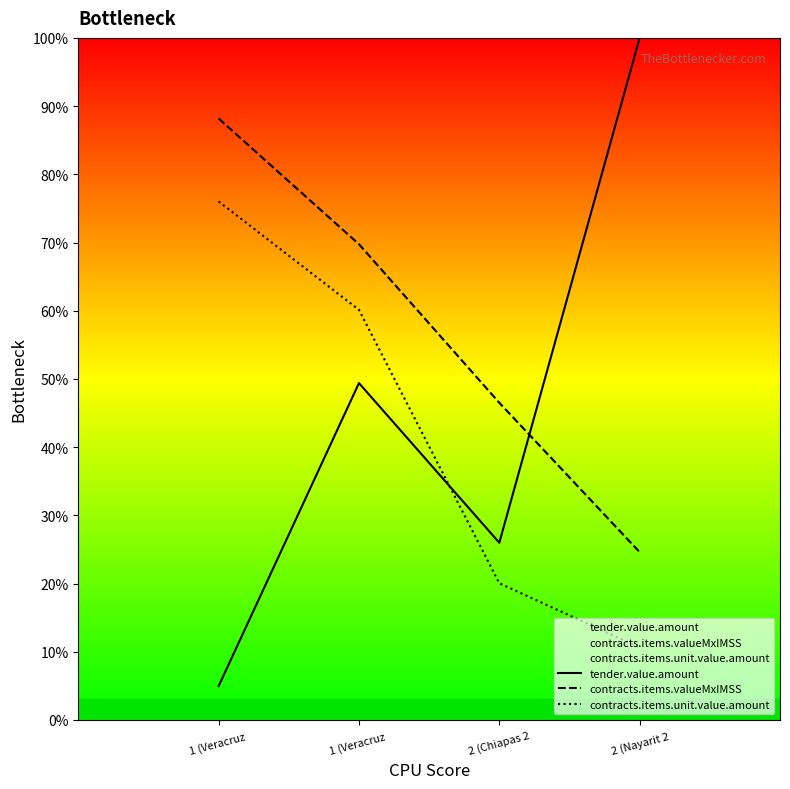

What is the sum of all tender.value.amount values?

180.3